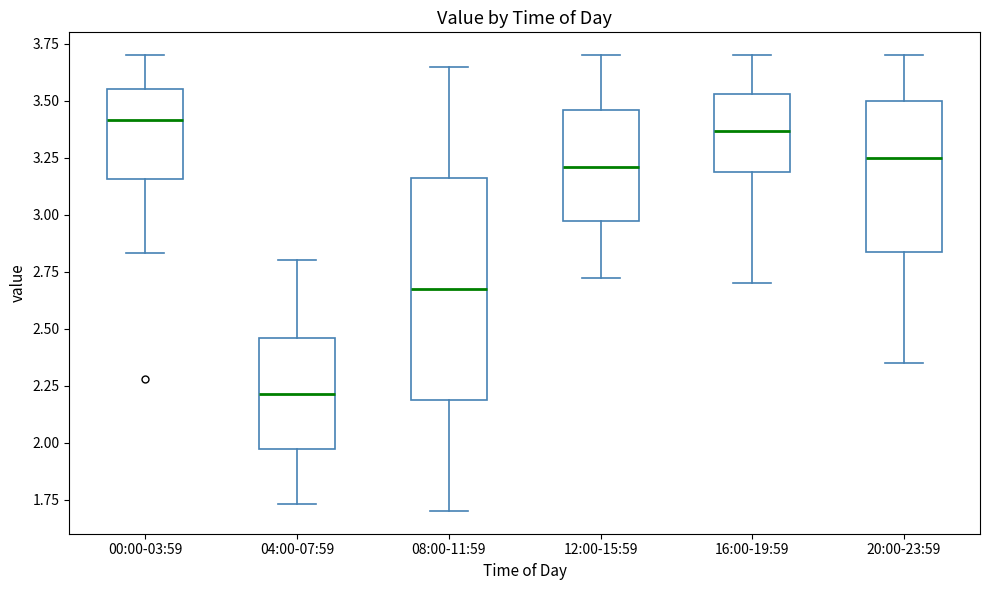

Reading left to right, read every box against the y-axis: the position of its median line, the range the box covers, and the ends of its whiskers. The values are not printed on the chart, so give them approximately, as read against the axis.

00:00-03:59: median 3.40, box 3.15 to 3.55, whiskers 2.85 to 3.70
04:00-07:59: median 2.20, box 1.95 to 2.45, whiskers 1.75 to 2.80
08:00-11:59: median 2.70, box 2.20 to 3.15, whiskers 1.70 to 3.65
12:00-15:59: median 3.20, box 2.95 to 3.45, whiskers 2.70 to 3.70
16:00-19:59: median 3.35, box 3.20 to 3.55, whiskers 2.70 to 3.70
20:00-23:59: median 3.25, box 2.85 to 3.50, whiskers 2.35 to 3.70